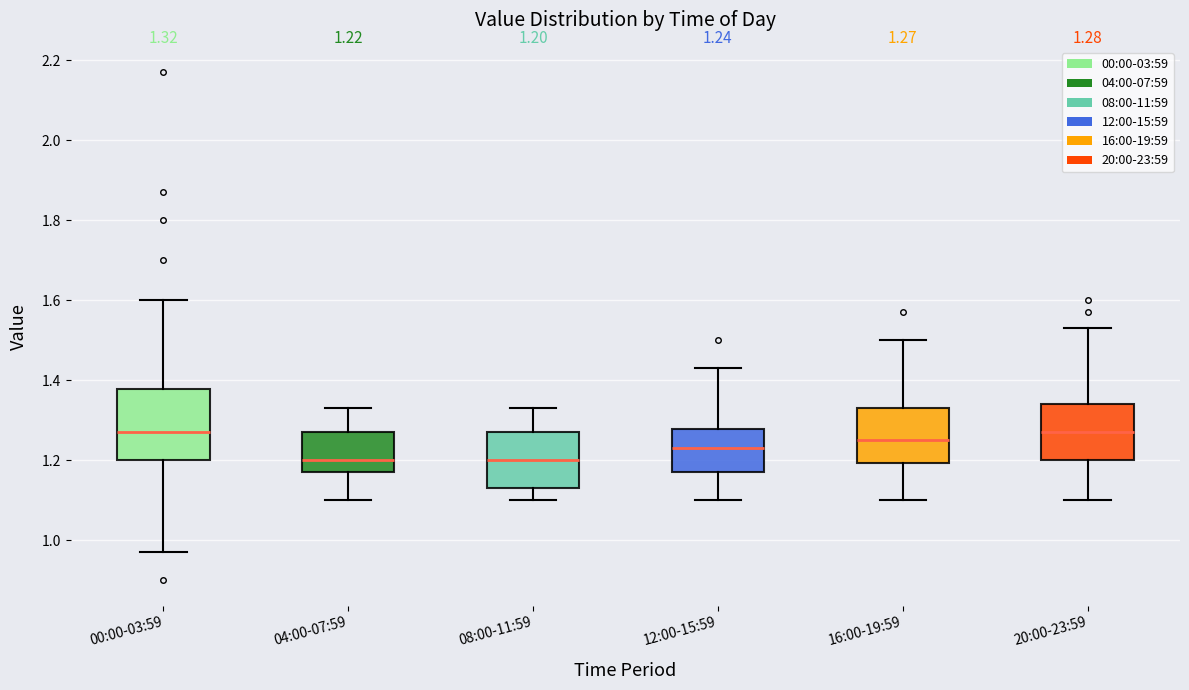

Which box is the tallest, from its lower edge to its upper edge?

00:00-03:59